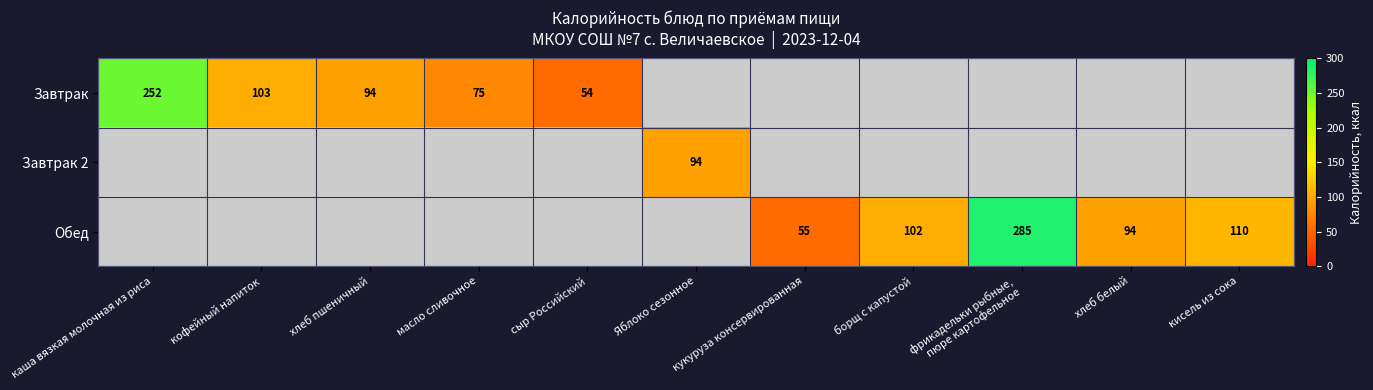

Which category has the highest value in the Завтрак series?

каша вязкая молочная из риса